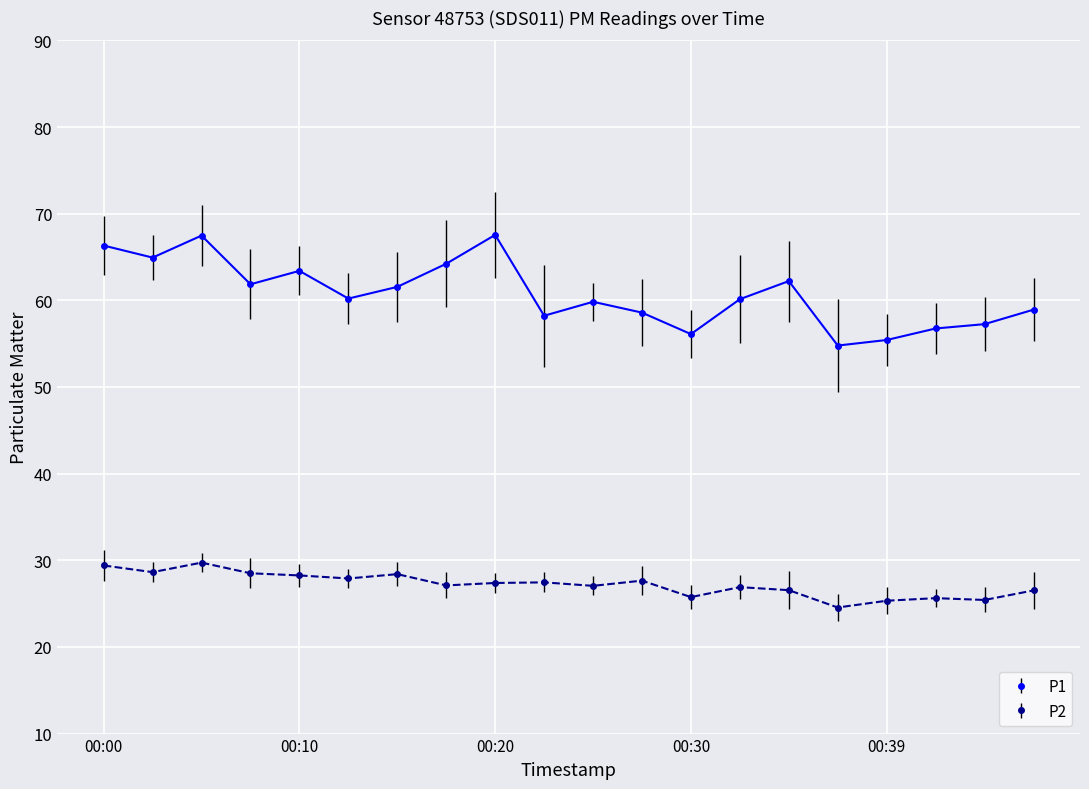

At how many categories does at least one series exceed 42?

20